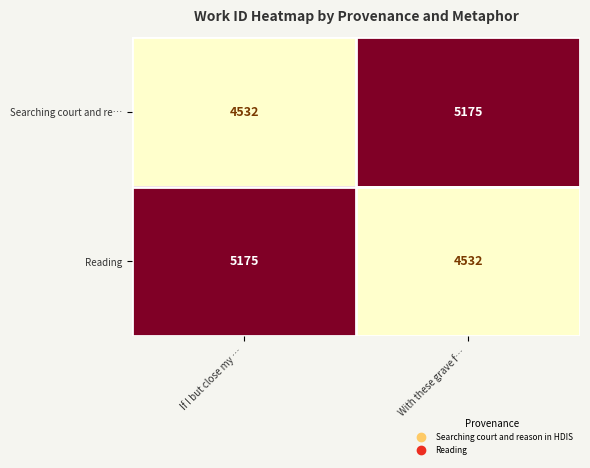

The Searching court and re… series shows 5175 at With these grave f…. True or false?

True